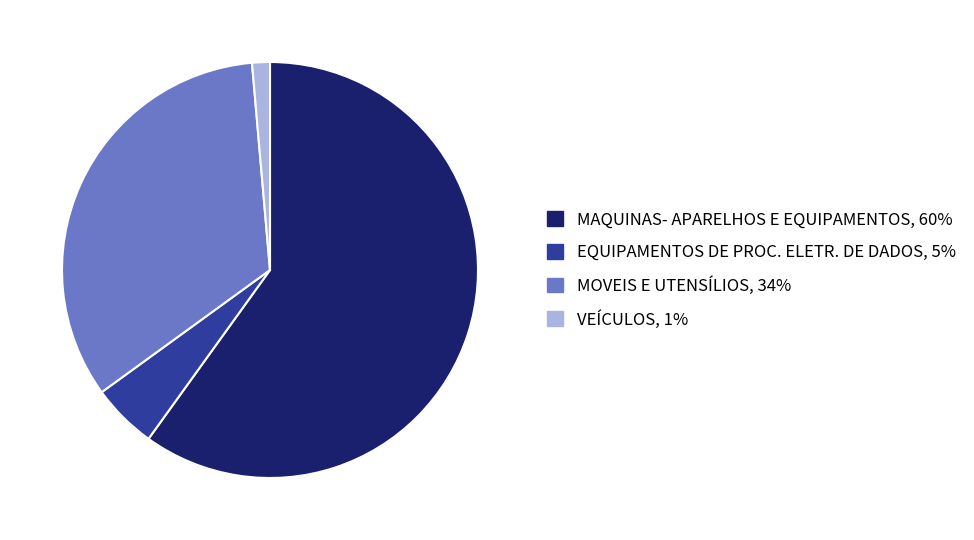

Is it true that EQUIPAMENTOS DE PROC. ELETR. DE DADOS is 5% of the pie?

True